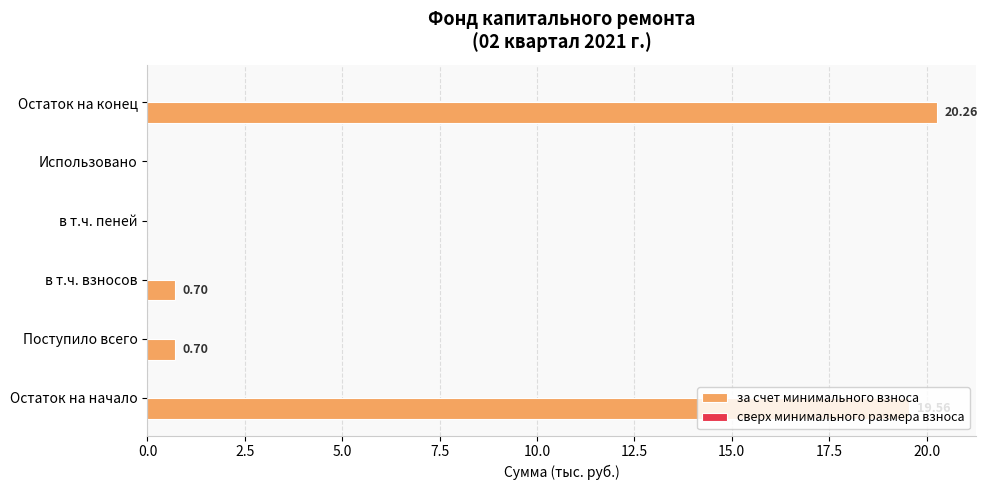

What is the sum of all values?

41.2